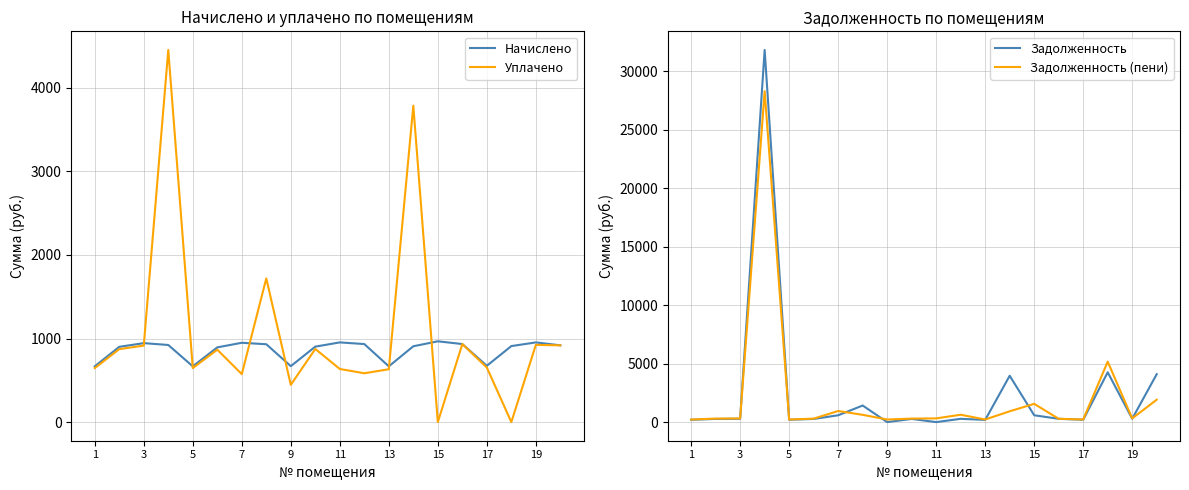

The value of Начислено at 7 is 949.0. True or false?

True